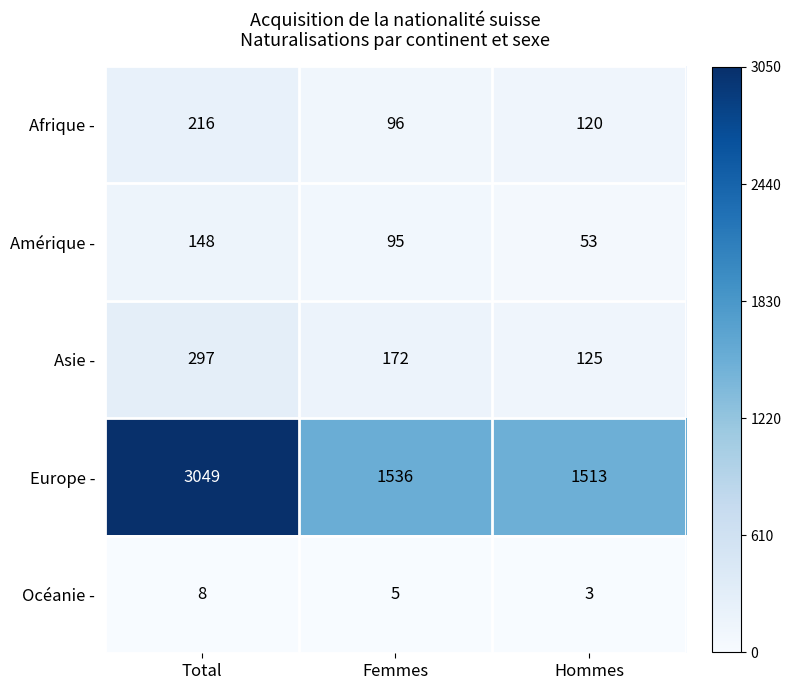

At how many categories does at least one series exceed 2176?

1